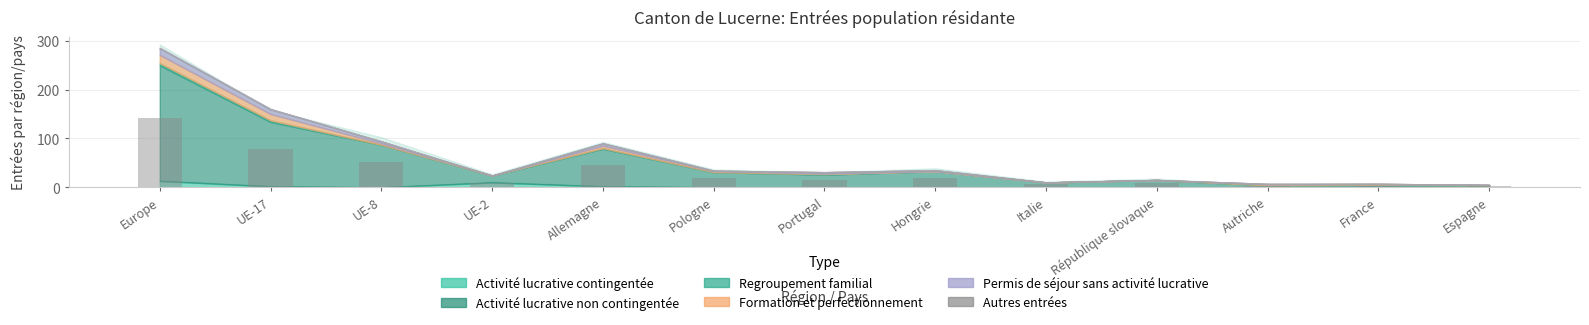

The chart shows a value of 28.4 at Pologne. True or false?

False